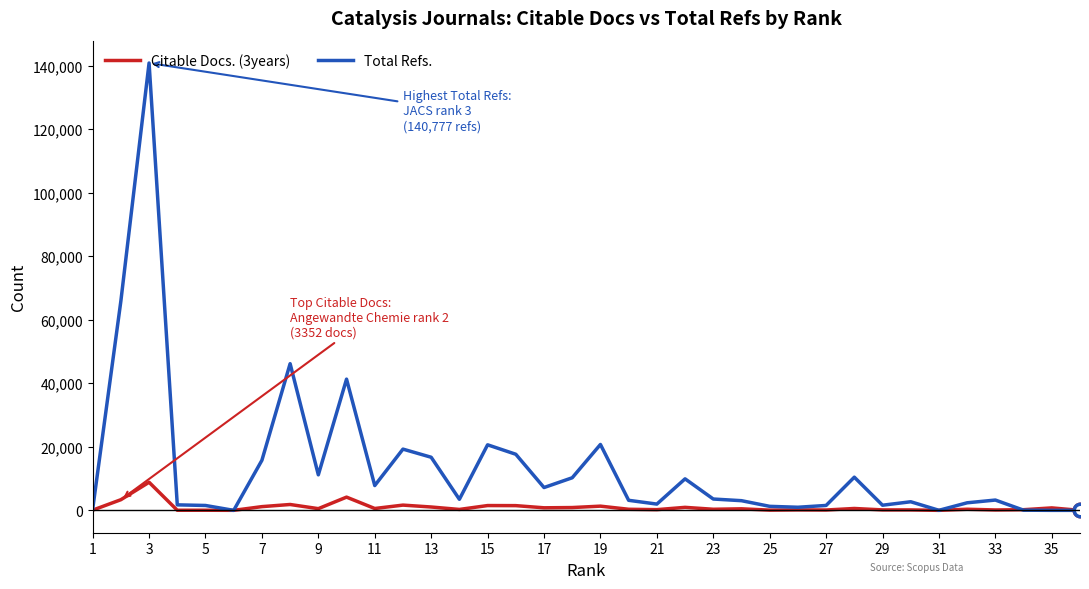

Which series has the largest range (max minus min)?

Total Refs.